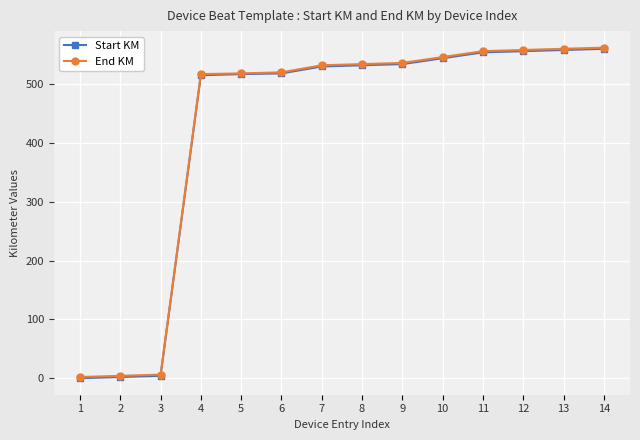

What is the average value of the End KM series?

425.1